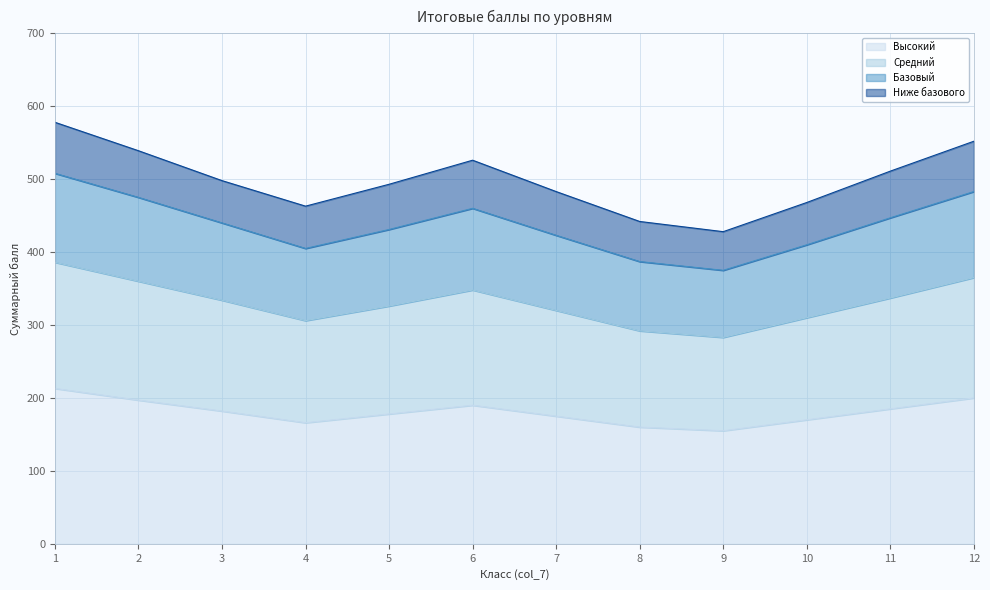

What is the difference between the maximum and minimum values in the Высокий series?

58